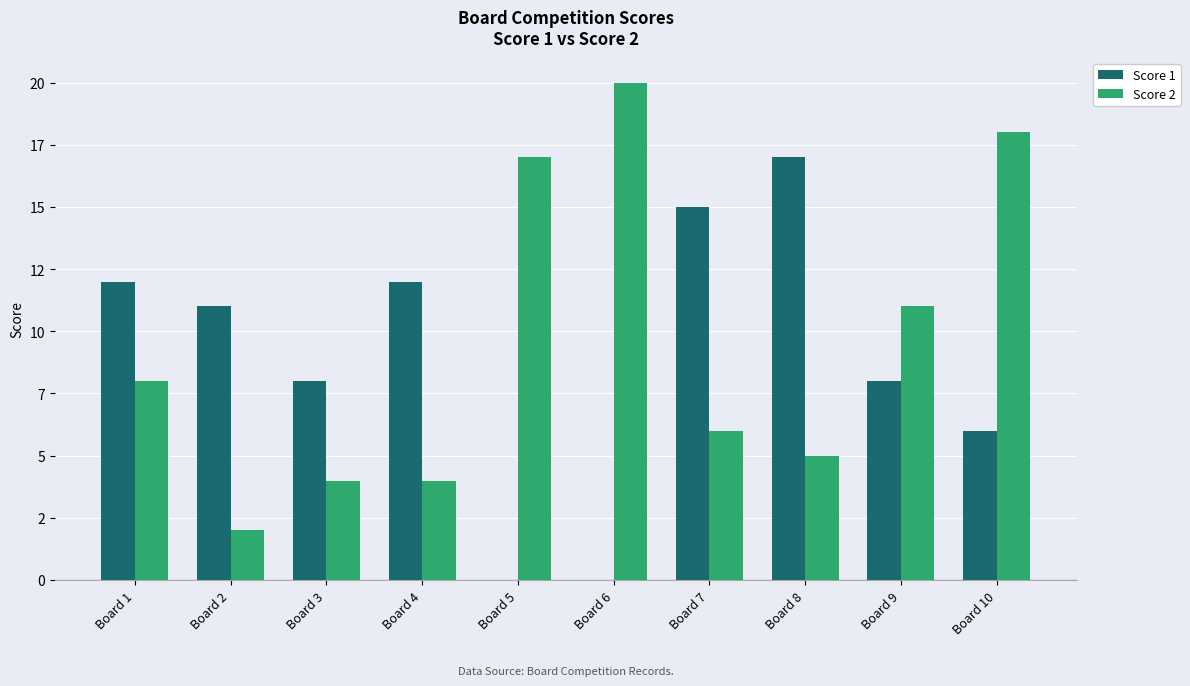

Which series has the largest total across all categories?

Score 2